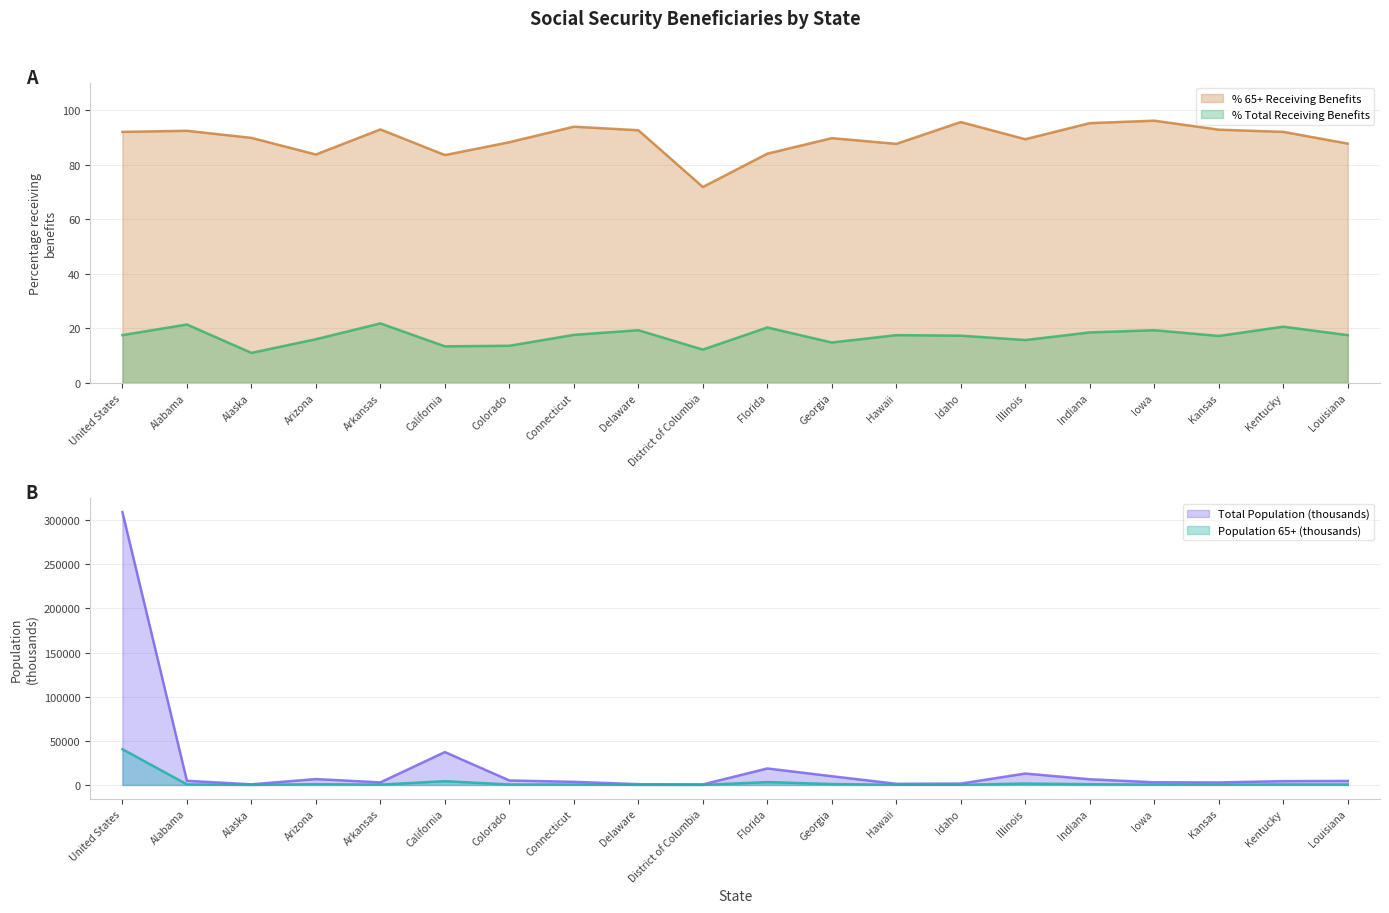

In % 65+ Receiving Benefits, how many points are lower than both neighbors (excluding endpoints)?

5